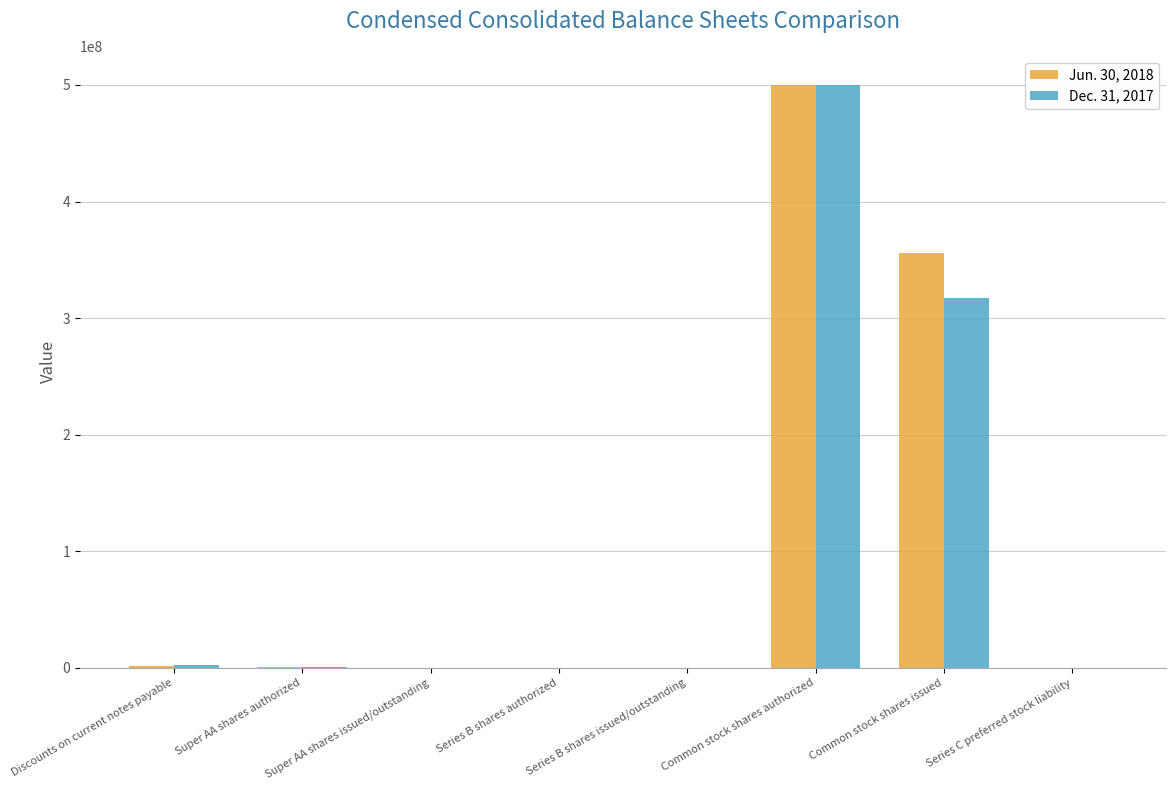

Count the number of data series in this chart.

2